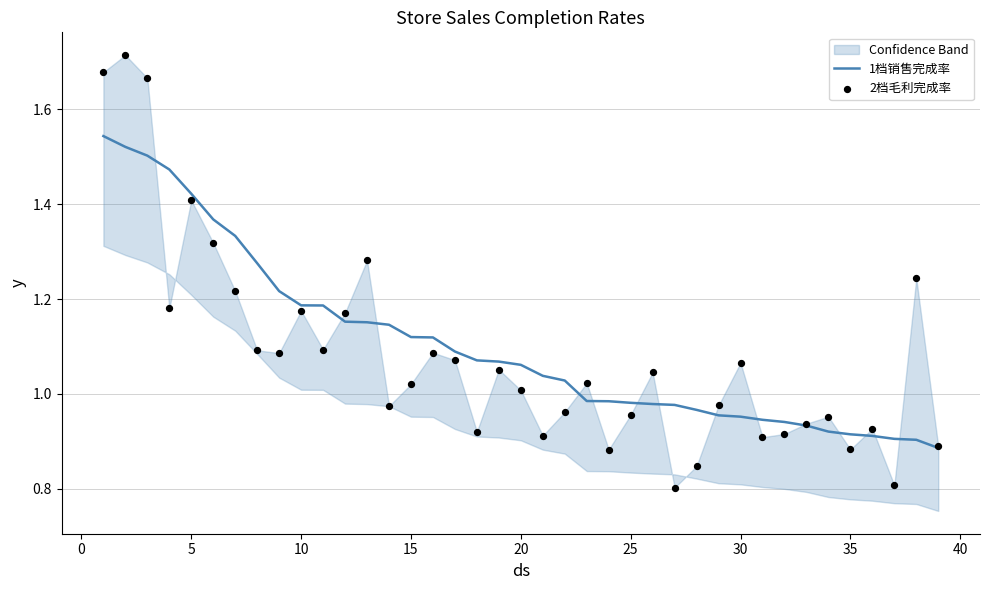

Which series reaches the minimum Y coordinate?

2档毛利完成率